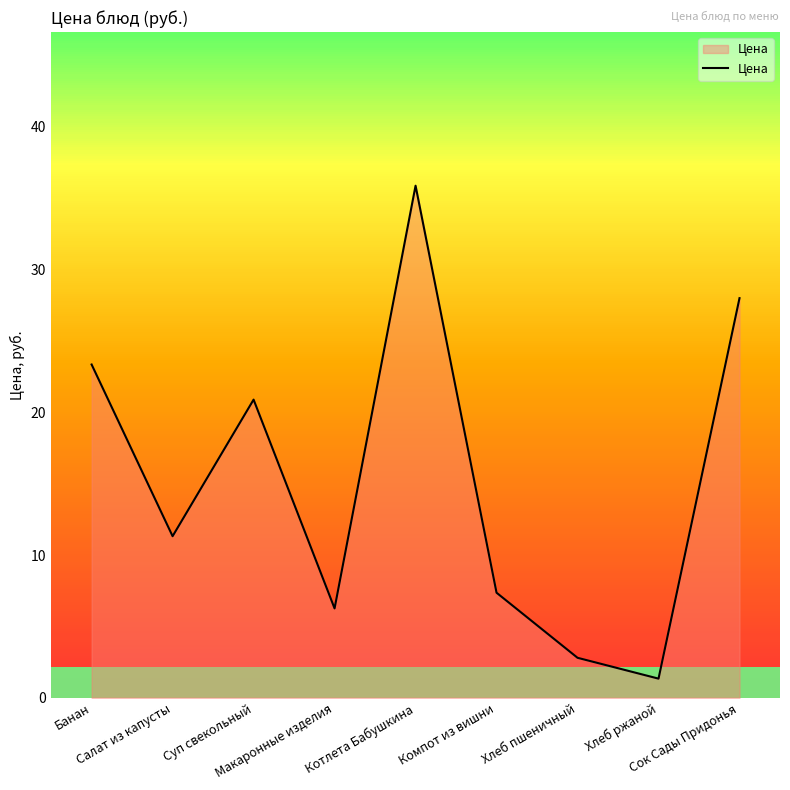

What is the label of the 8th point from the left?

Хлеб ржаной